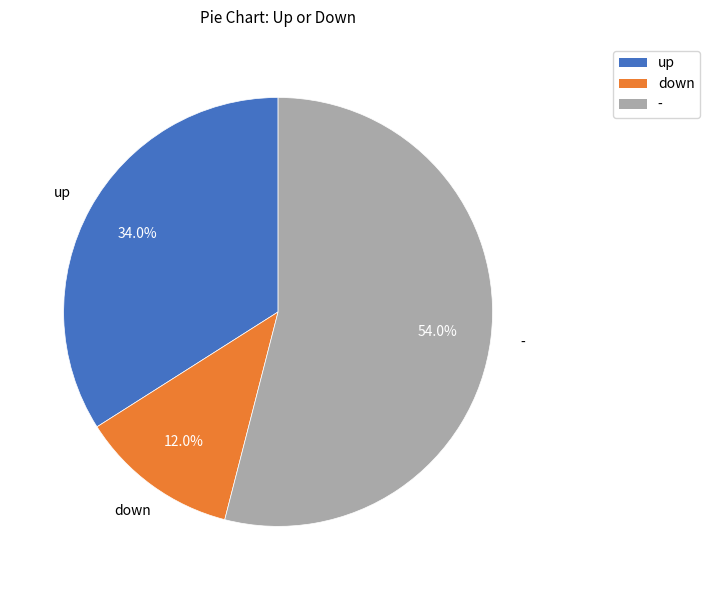

Rank the categories by value from highest to lowest.

-, up, down